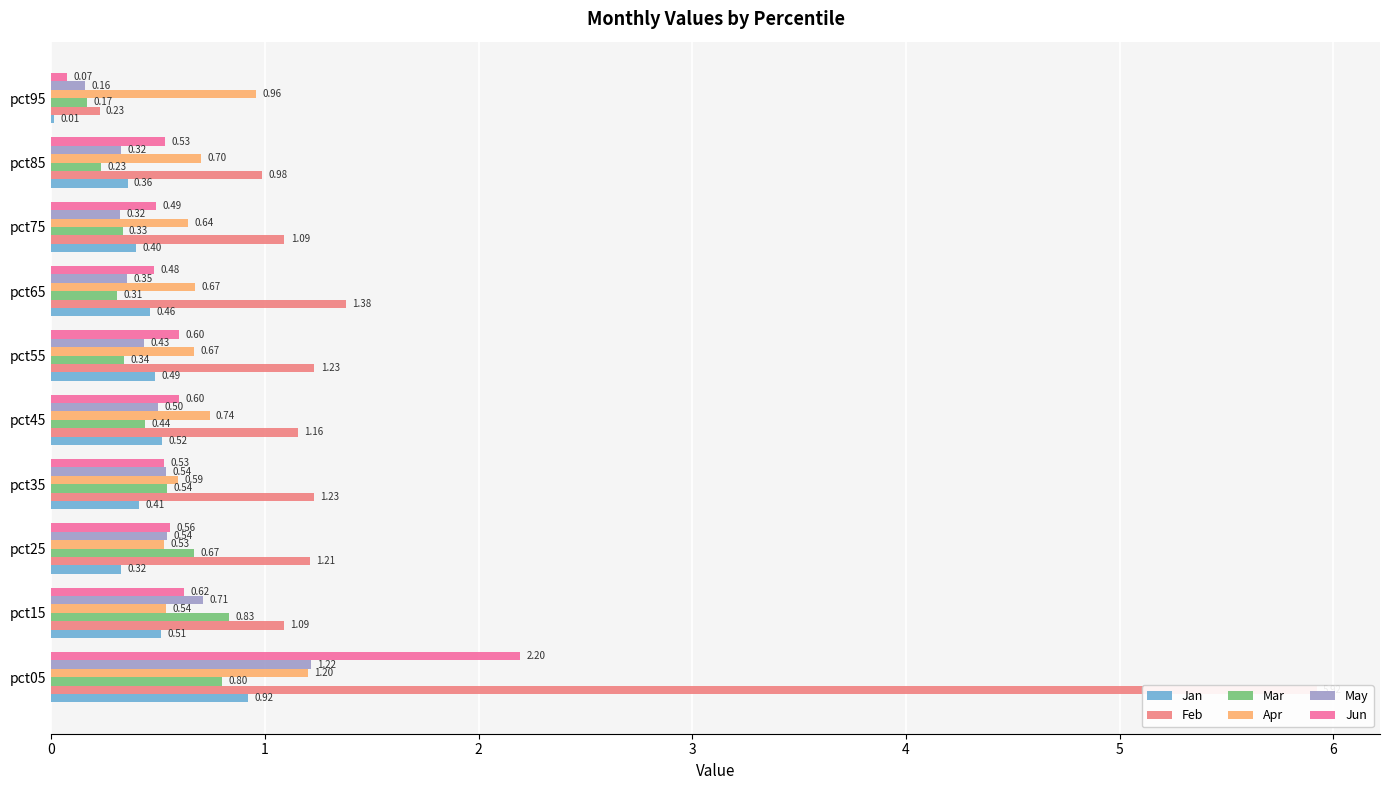

Reading right to left, transcribe all the data shown in this chart.

Jan: 0.0	0.4	0.4	0.5	0.5	0.5	0.4	0.3	0.5	0.9
Feb: 0.2	1.0	1.1	1.4	1.2	1.2	1.2	1.2	1.1	5.9
Mar: 0.2	0.2	0.3	0.3	0.3	0.4	0.5	0.7	0.8	0.8
Apr: 1.0	0.7	0.6	0.7	0.7	0.7	0.6	0.5	0.5	1.2
May: 0.2	0.3	0.3	0.4	0.4	0.5	0.5	0.5	0.7	1.2
Jun: 0.1	0.5	0.5	0.5	0.6	0.6	0.5	0.6	0.6	2.2